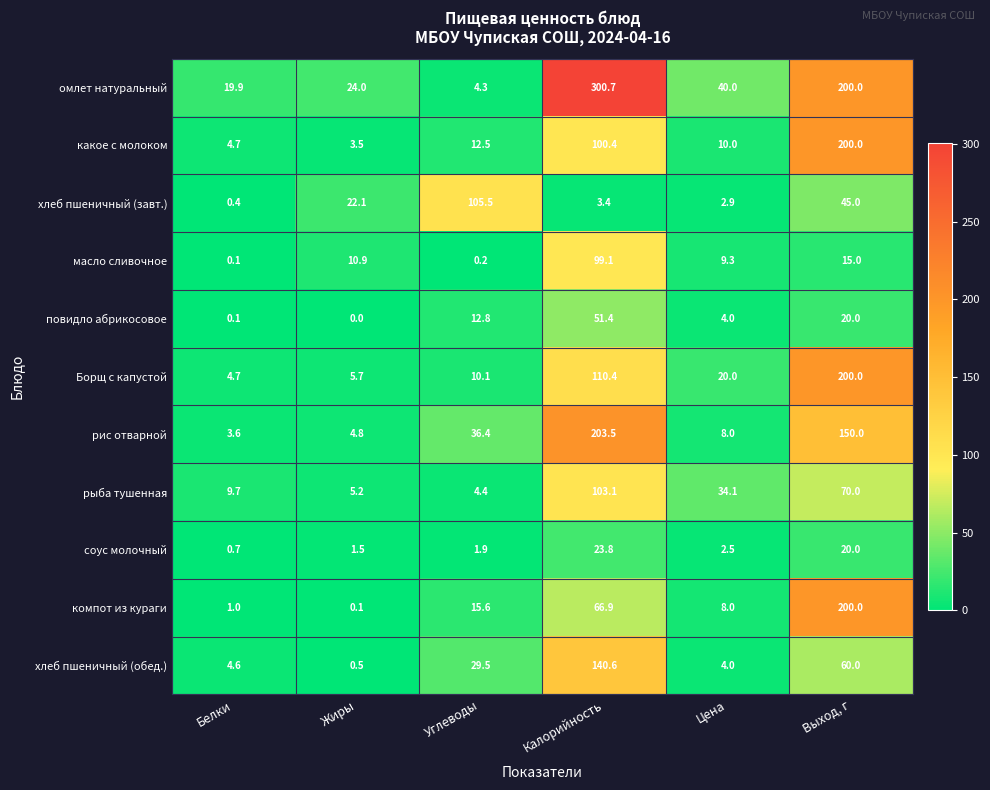

At which category is the sum across all series the highest?

Калорийность